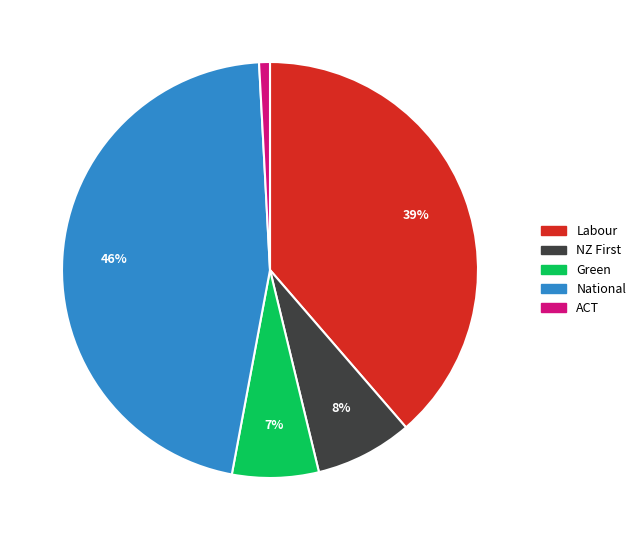

Approximately how many times larger is the value at National compared to Labour?

1.2